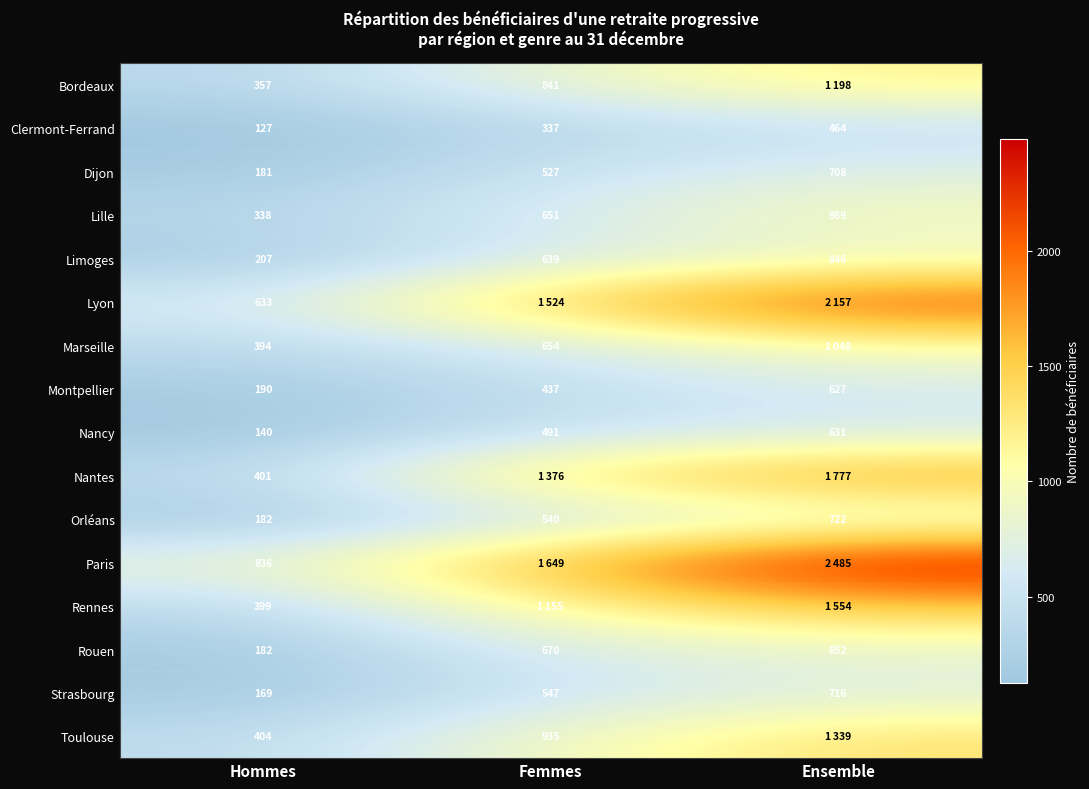

At which category does the chart reach its minimum across all series?

Hommes